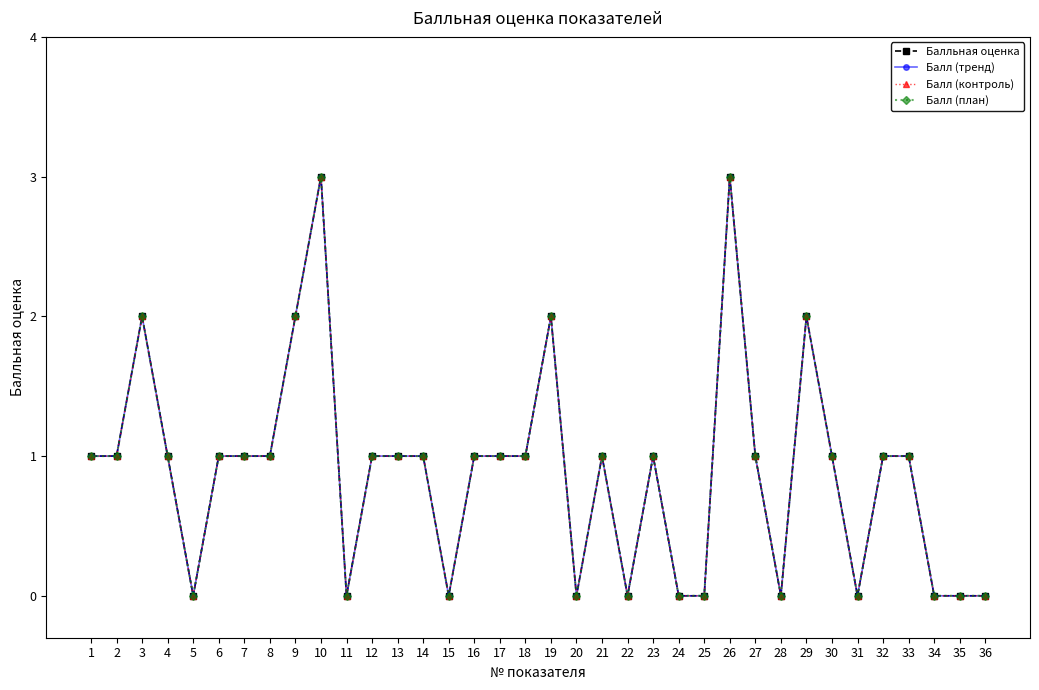

Does the chart have visible grid lines?

No